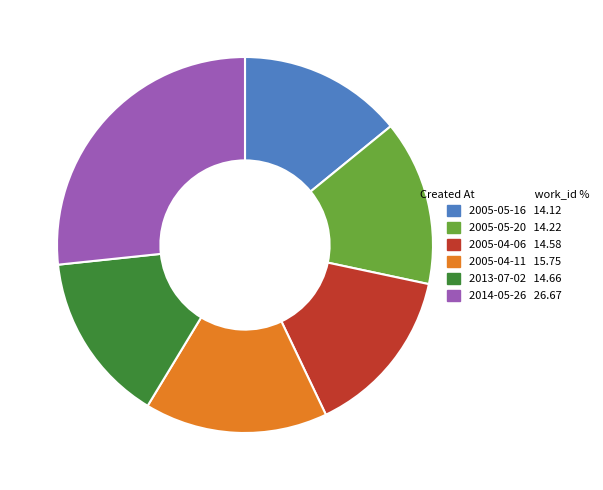

Does 2014-05-26 account for over 50% of the chart?

No